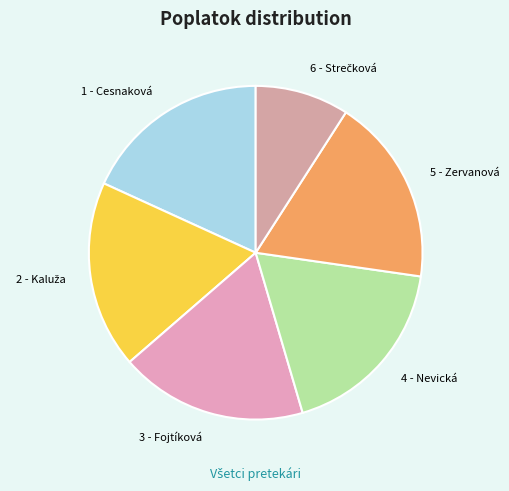

Is there a majority slice in this chart?

No